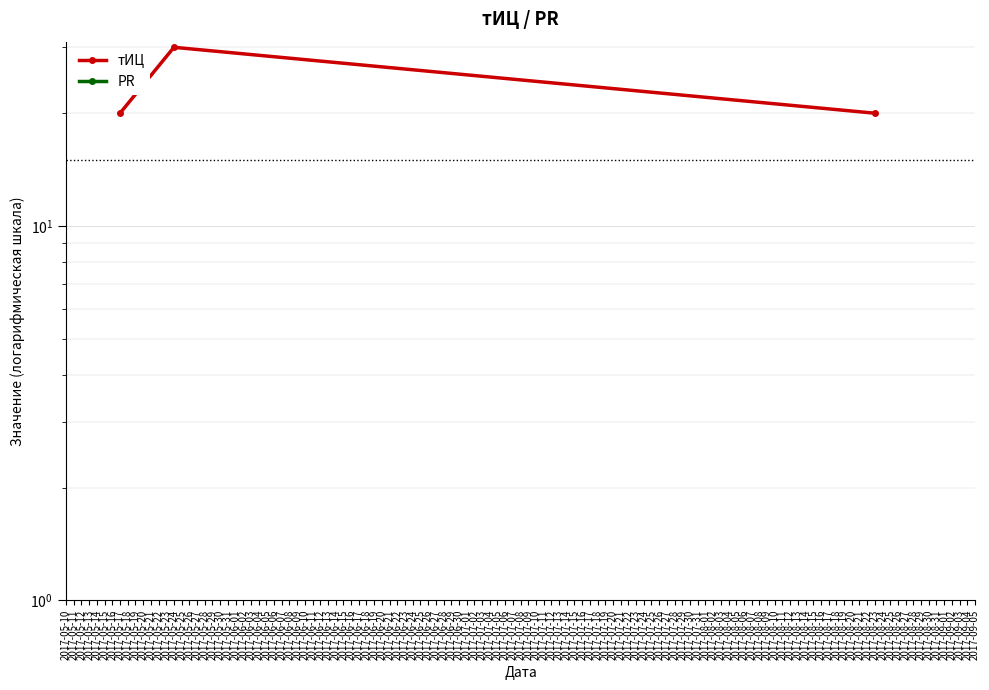

Reading left to right, transcribe all the data shown in this chart.

тИЦ: 20	30	20
PR: 0	0	0